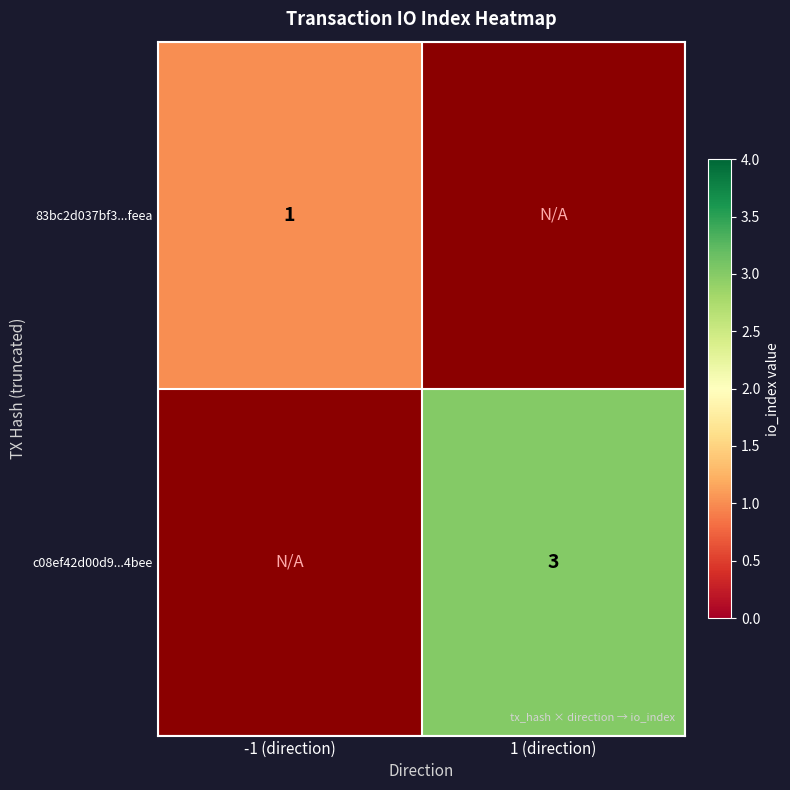

The c08ef42d00d9...4bee series shows 5 at 1 (direction). True or false?

False